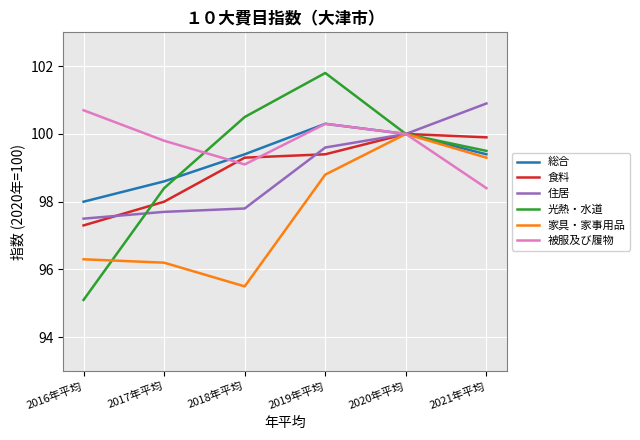

Reading left to right, transcribe all the data shown in this chart.

総合: 98.0	98.6	99.4	100.3	100.0	99.4
食料: 97.3	98.0	99.3	99.4	100.0	99.9
住居: 97.5	97.7	97.8	99.6	100.0	100.9
光熱・水道: 95.1	98.4	100.5	101.8	100.0	99.5
家具・家事用品: 96.3	96.2	95.5	98.8	100.0	99.3
被服及び履物: 100.7	99.8	99.1	100.3	100.0	98.4